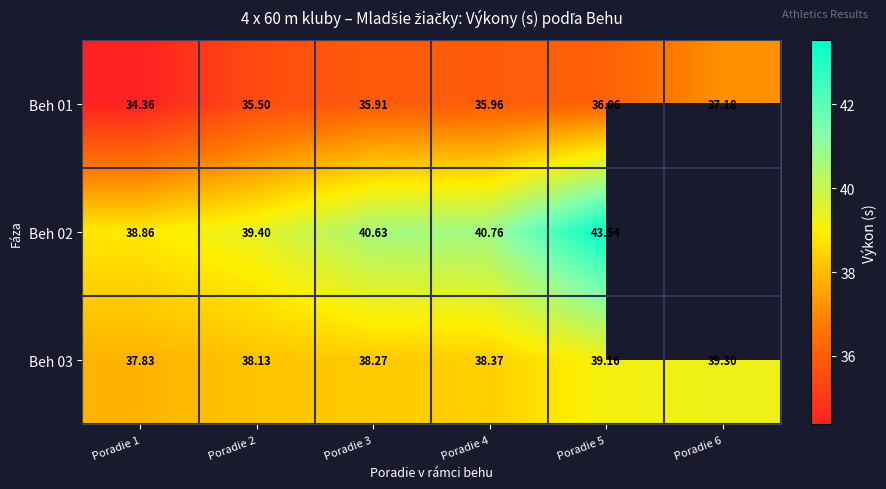

True or false: Beh 02 has a value of 22.5 at Poradie 2.

False